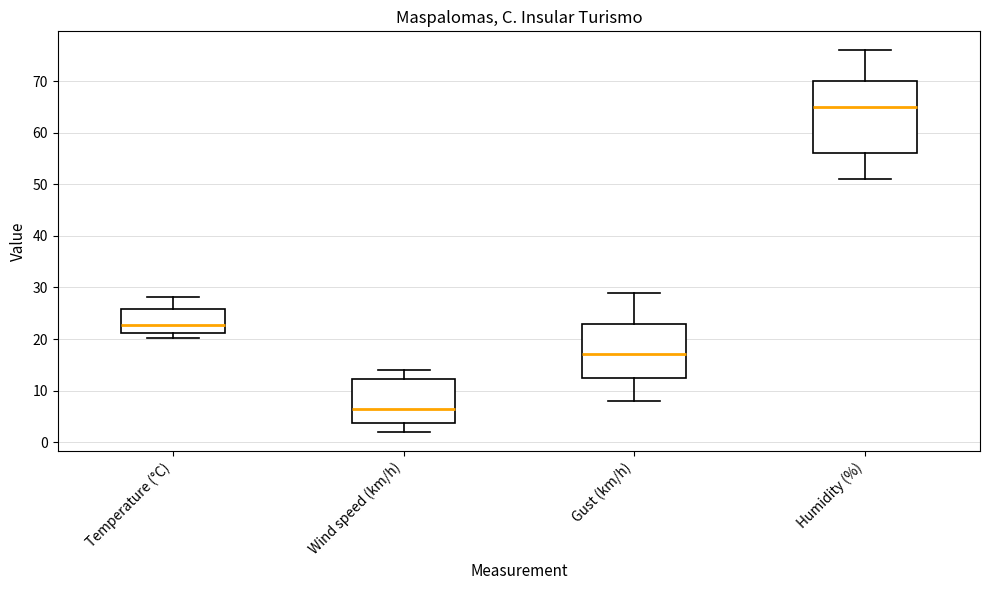

Where does the median line of the box for Temperature (°C) sit on the y-axis? The values are not printed on the chart, so give them approximately, as read against the axis.

23